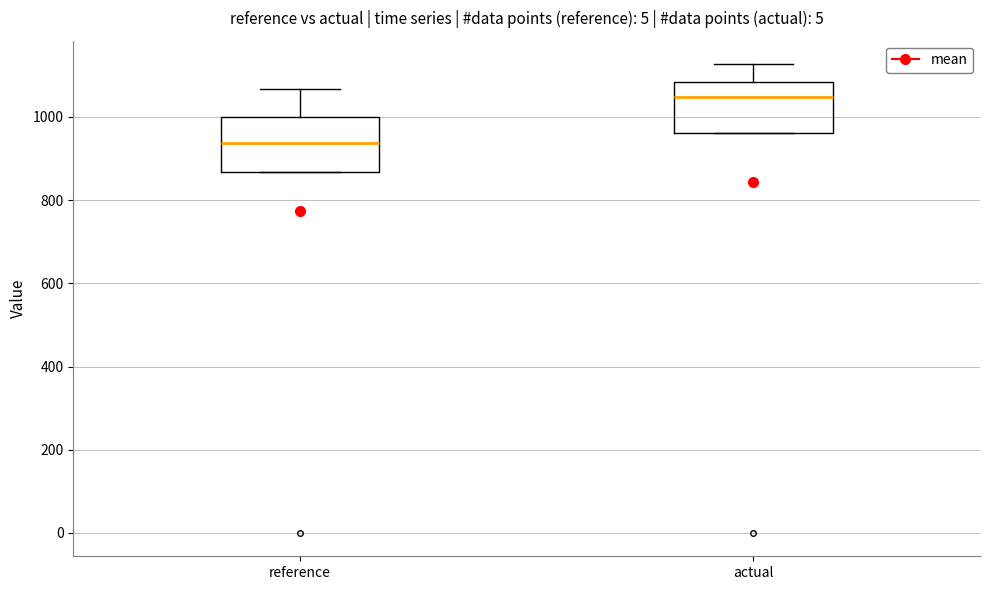

Reading left to right, transcribe this box plot: for each box, give where its median line is, the range the box spans, and where its two whiskers end, as read against the y-axis. The values are not printed on the chart, so give them approximately, as read against the axis.

reference: median 940, box 860 to 1000, whiskers 860 to 1060
actual: median 1040, box 960 to 1080, whiskers 960 to 1120